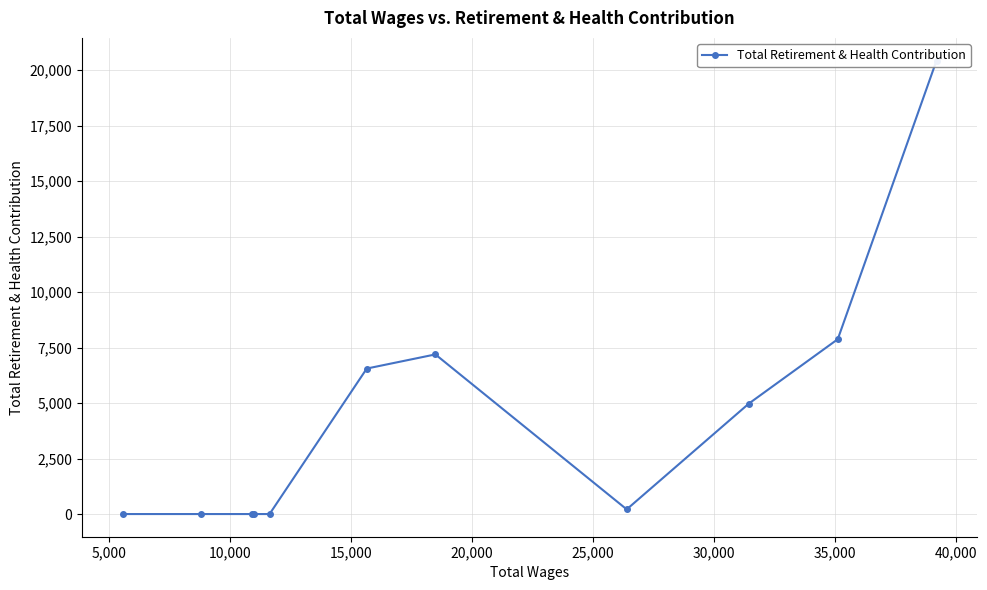

What is the difference between the maximum and minimum values?

20434